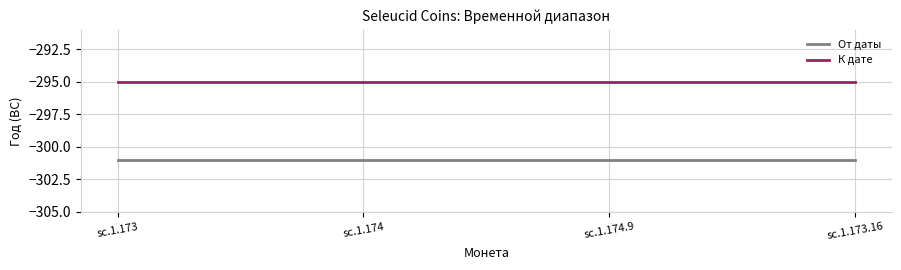

True or false: От даты and К дате intersect in this chart.

False